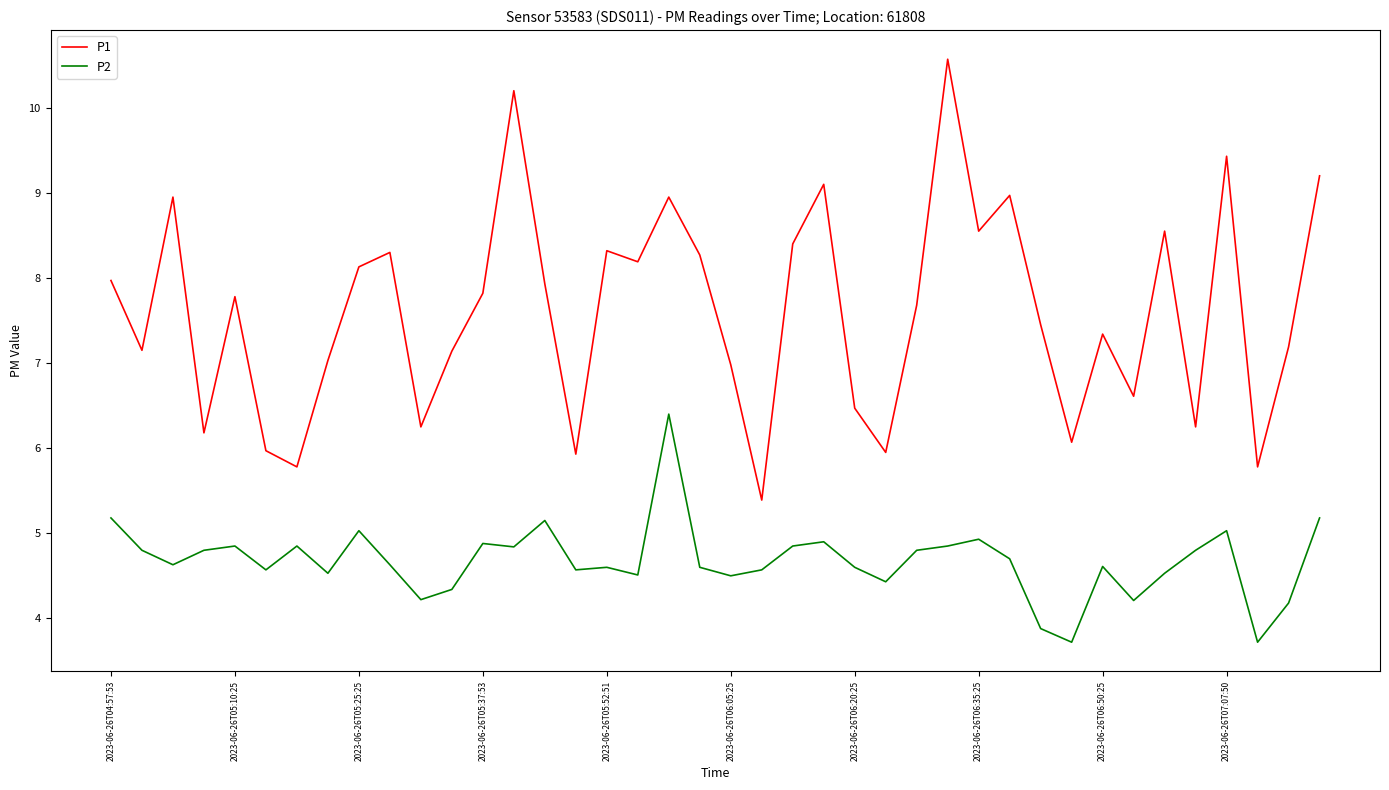

What is the sum of all P2 values?

187.0